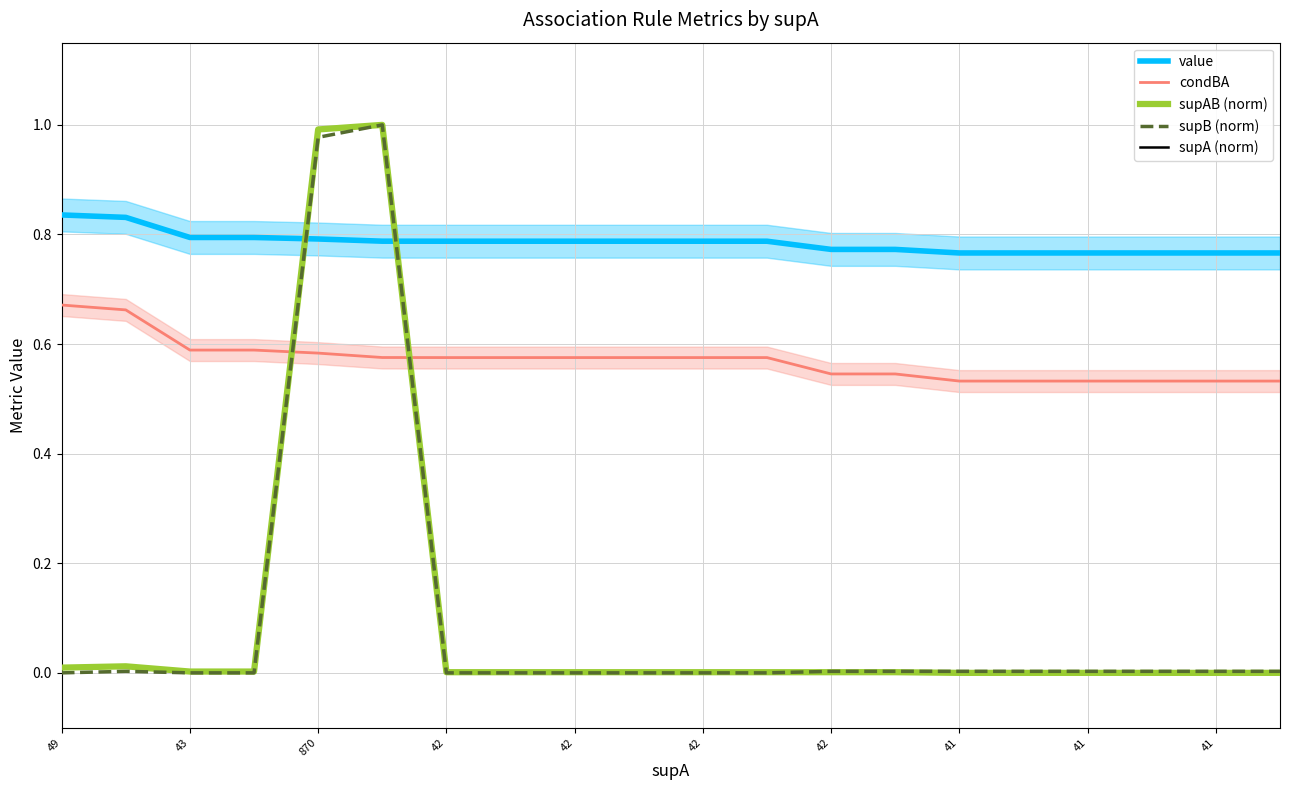

At which category does the chart reach its peak across all series?

42